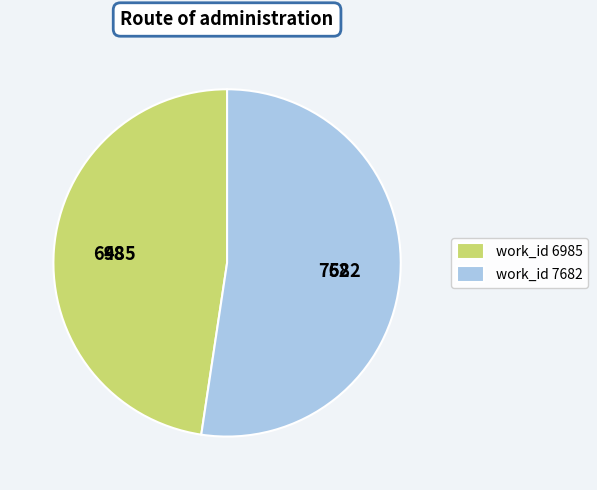

Does work_id 6985 represent more than half of the total?

No